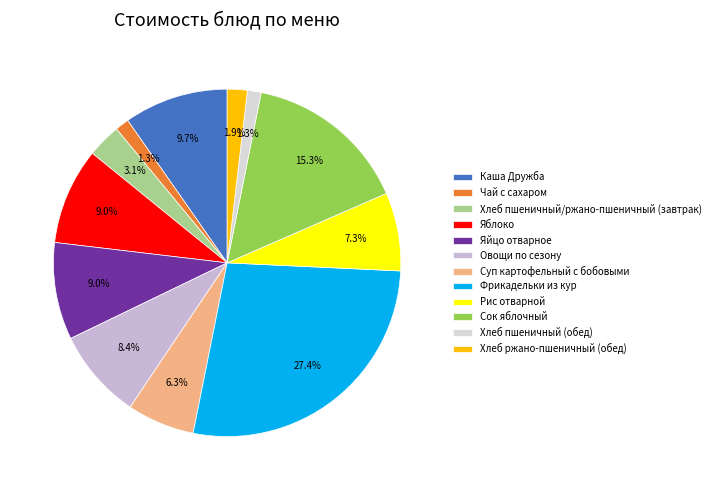

Rank the categories by value from highest to lowest.

Фрикадельки из кур, Сок яблочный, Каша Дружба, Яйцо отварное, Яблоко, Овощи по сезону, Рис отварной, Суп картофельный с бобовыми, Хлеб пшеничный/ржано-пшеничный (завтрак), Хлеб ржано-пшеничный (обед), Чай с сахаром, Хлеб пшеничный (обед)